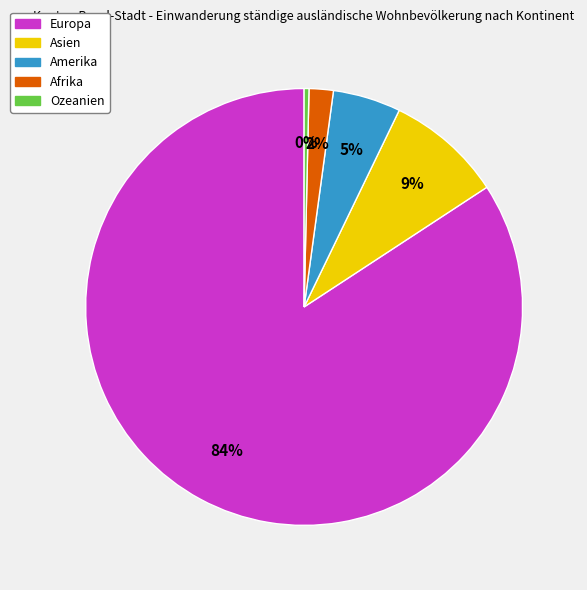

Do Amerika and Asien together represent more than half of the pie?

No